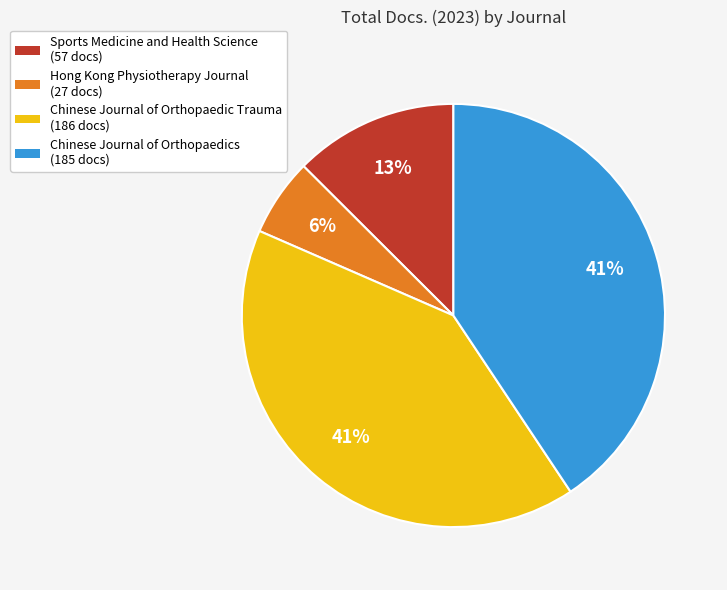

Count the number of slices in the pie.

4